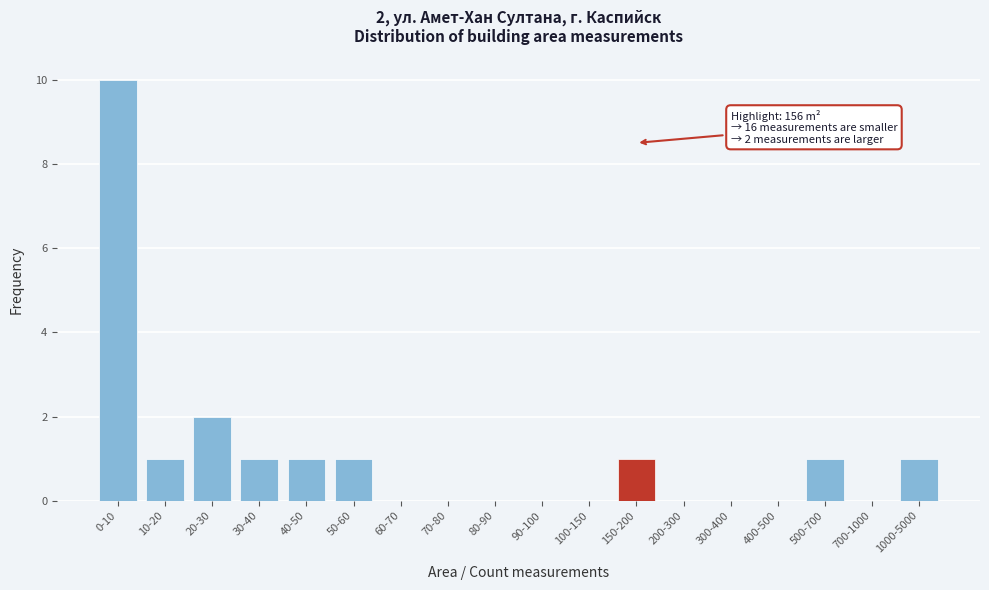

Reading left to right, list all the values displayed in this chart.

0-10=10	10-20=1	20-30=2	30-40=1	40-50=1	50-60=1	60-70=0	70-80=0	80-90=0	90-100=0	100-150=0	150-200=1	200-300=0	300-400=0	400-500=0	500-700=1	700-1000=0	1000-5000=1